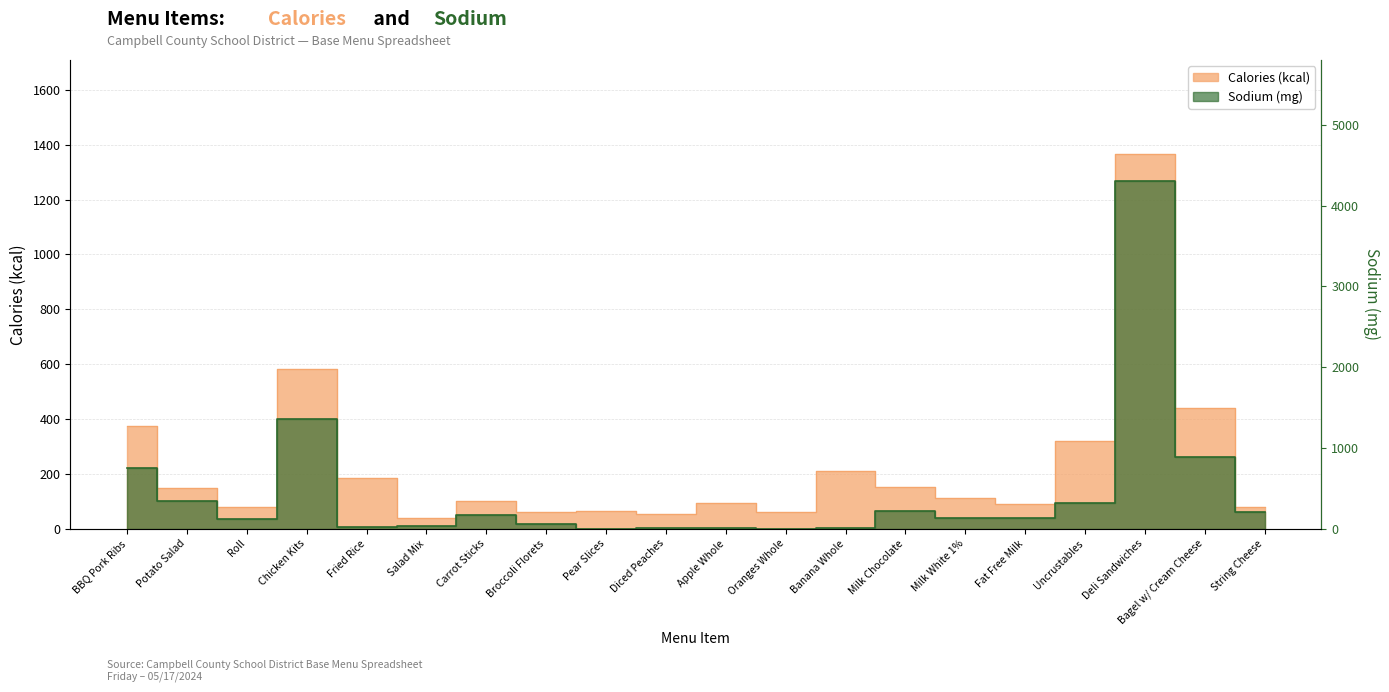

Reading right to left, list all the values displayed in this chart.

Calories (kcal): String Cheese=80	Bagel w/ Cream Cheese=440	Deli Sandwiches=1367	Uncrustables=320	Fat Free Milk=90	Milk White 1%=110	Milk Chocolate=150	Banana Whole=210	Oranges Whole=62	Apple Whole=95	Diced Peaches=53	Pear Slices=65	Broccoli Florets=62	Carrot Sticks=100	Salad Mix=40	Fried Rice=185	Chicken Kits=582	Roll=80	Potato Salad=149	BBQ Pork Ribs=374
Sodium (mg): String Cheese=200	Bagel w/ Cream Cheese=885	Deli Sandwiches=4300	Uncrustables=320	Fat Free Milk=130	Milk White 1%=130	Milk Chocolate=220	Banana Whole=2	Oranges Whole=0	Apple Whole=2	Diced Peaches=6	Pear Slices=1	Broccoli Florets=60	Carrot Sticks=168	Salad Mix=27	Fried Rice=15	Chicken Kits=1352	Roll=120	Potato Salad=344	BBQ Pork Ribs=750